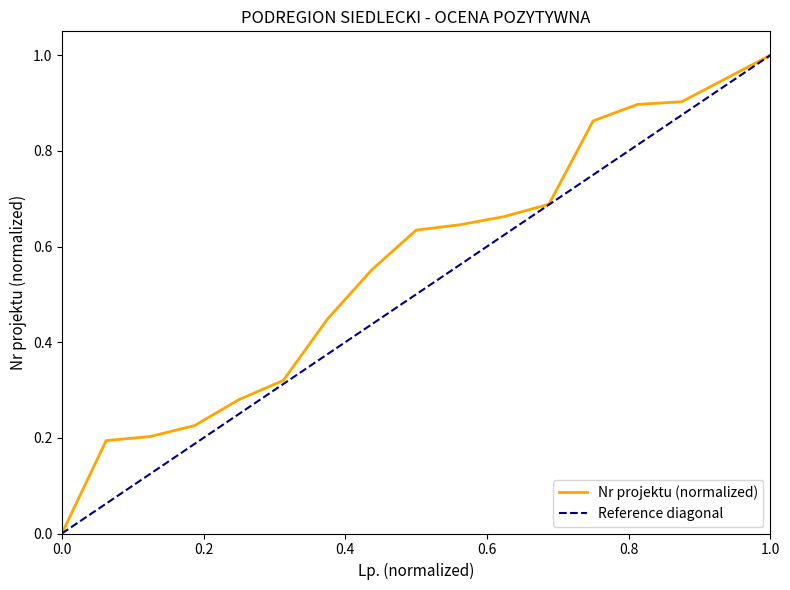

Reading left to right, extract all data points from this chart.

0.0	0.2	0.2	0.2	0.3	0.3	0.4	0.6	0.6	0.6	0.7	0.7	0.9	0.9	0.9	1.0	1.0